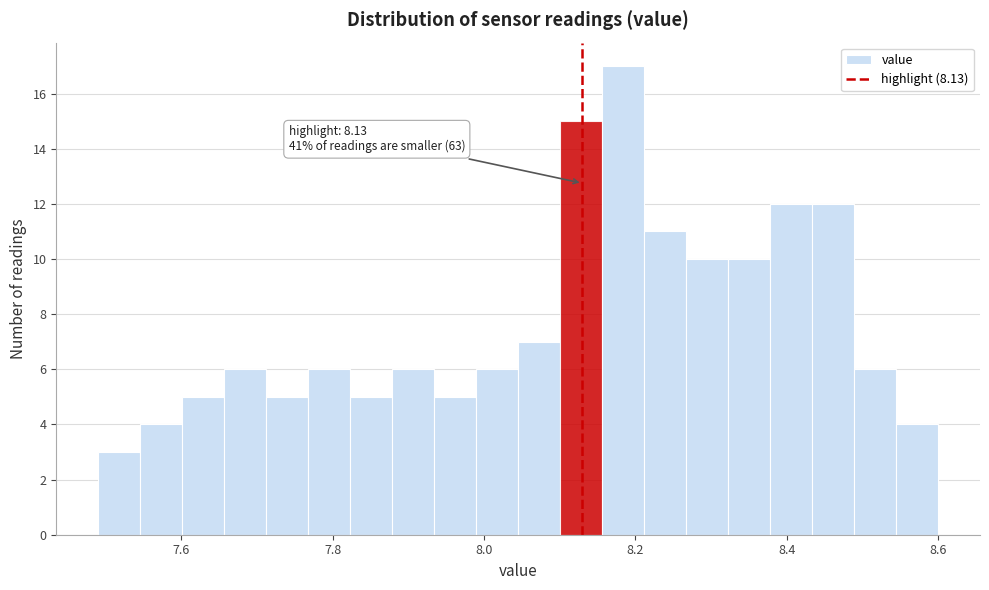

Around what value on the x-axis is the tallest bar? Give the approximate position of its centre, as read against the axis.

8.18